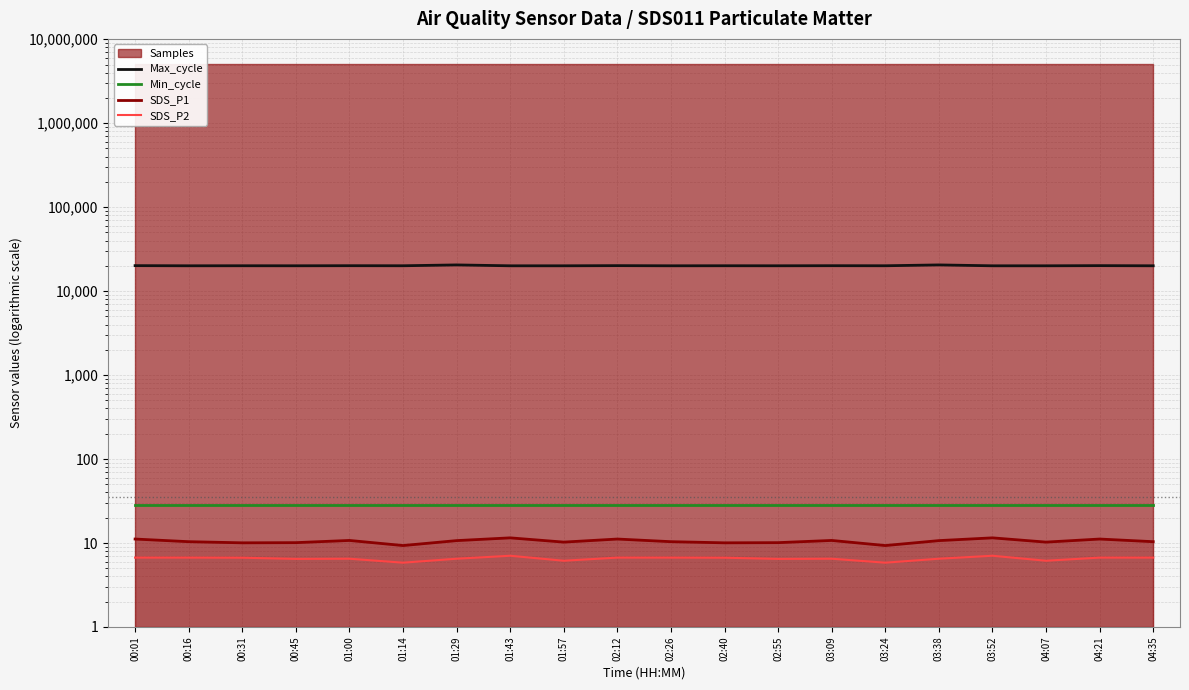

The value of SDS_P2 at 01:57 is 10.0. True or false?

False